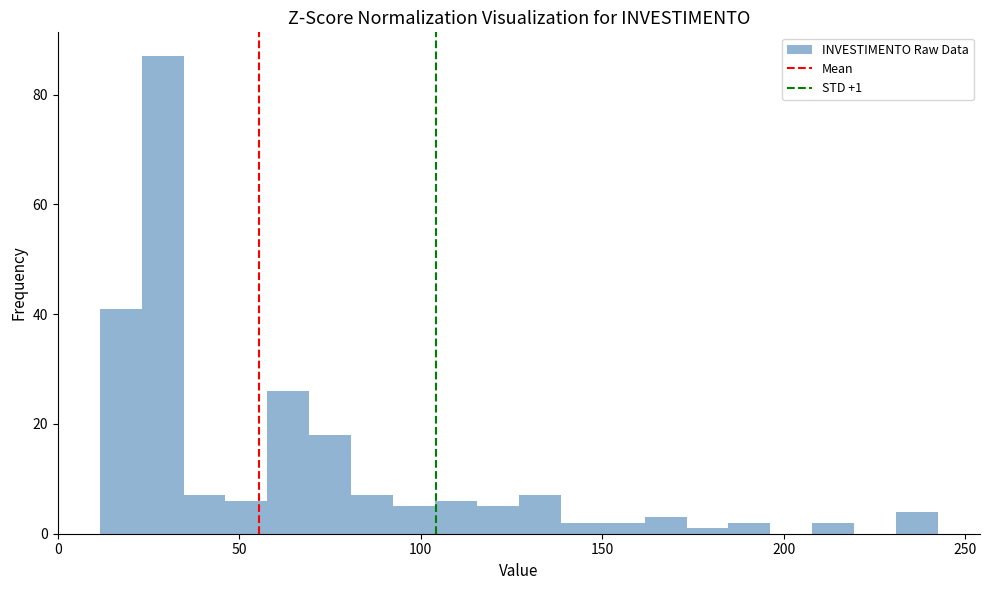

Read against the x-axis, roughly where is the centre of the tallest bar?

30